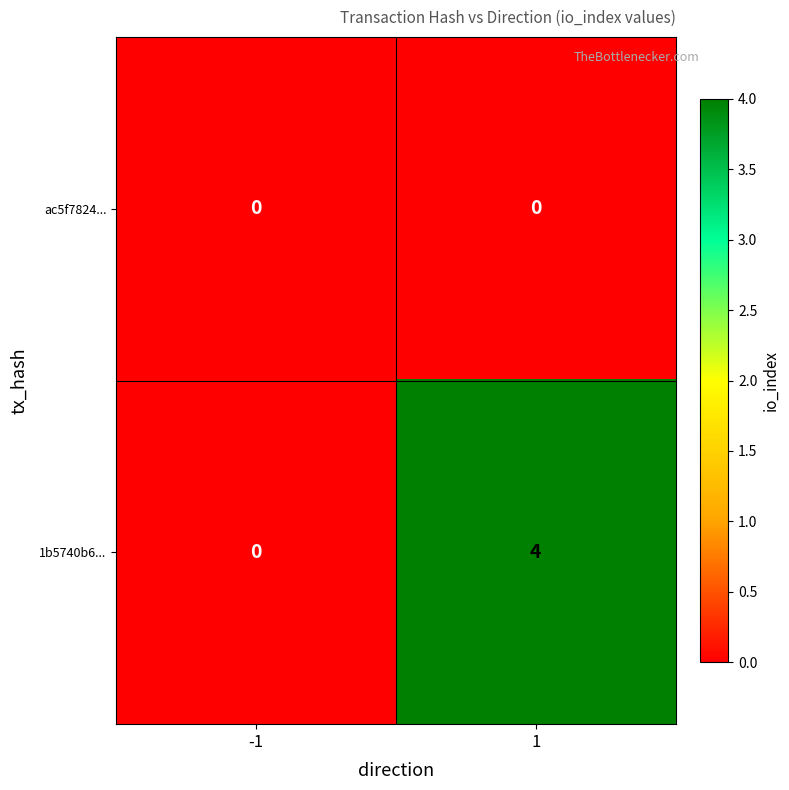

Reading left to right, extract all data points from this chart.

ac5f7824...: -1=0	1=0
1b5740b6...: -1=0	1=4